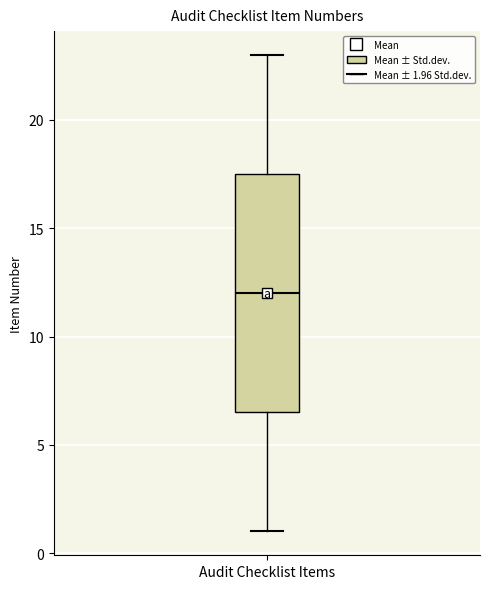

Transcribe this box plot: give where the median line is, the range the box spans, and where the two whiskers end, as read against the y-axis. The values are not printed on the chart, so give them approximately, as read against the axis.

median 12.0, box 6.5 to 17.5, whiskers 1.0 to 23.0